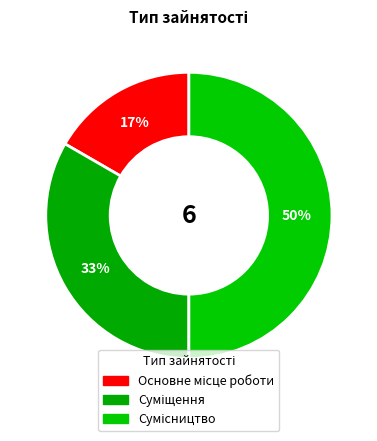

How many segments does this pie chart have?

3